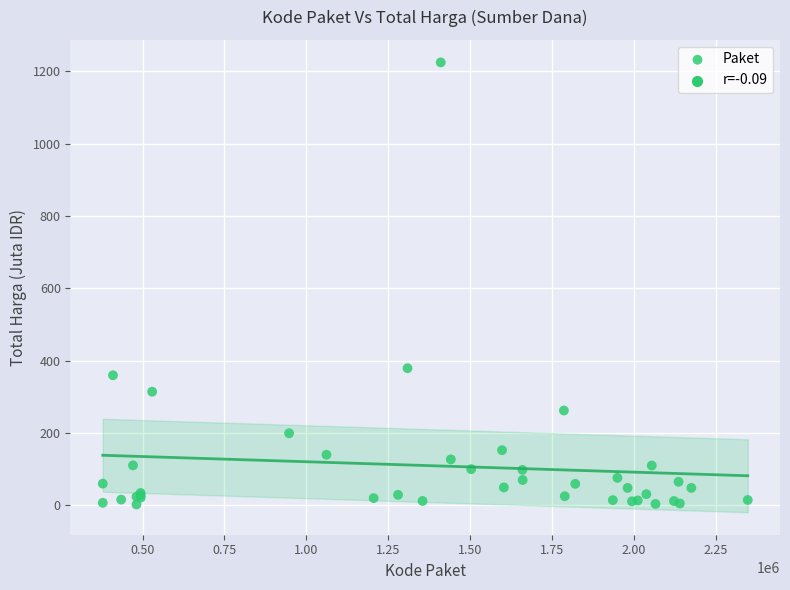

What Y value in the scatter plot is closest to 613?

379.1